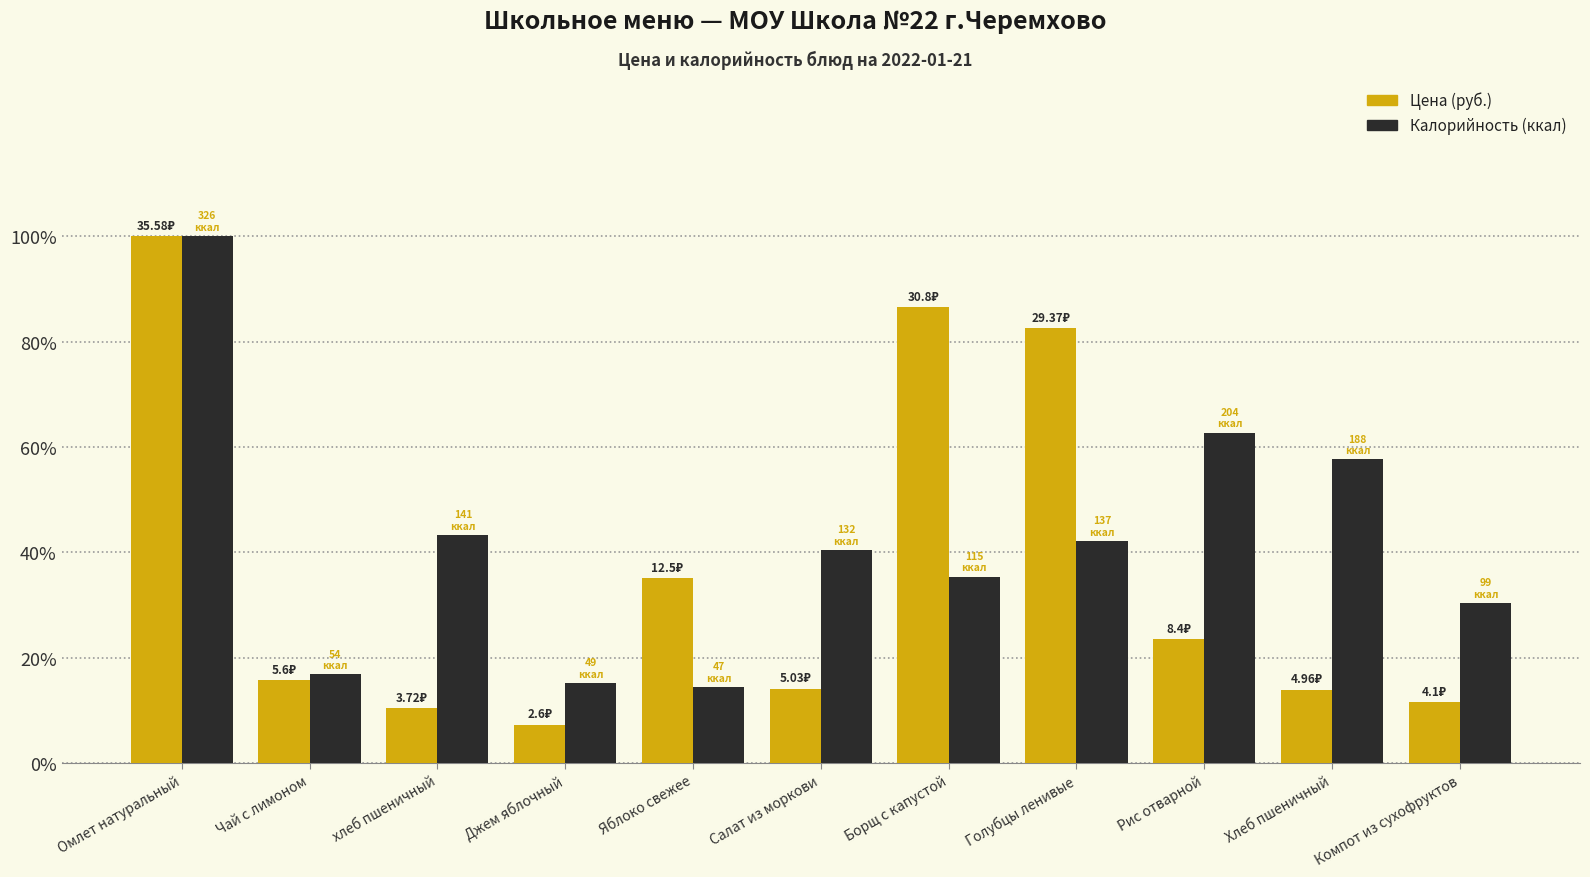

What is the difference between the highest and lowest values at хлеб пшеничный?

32.8